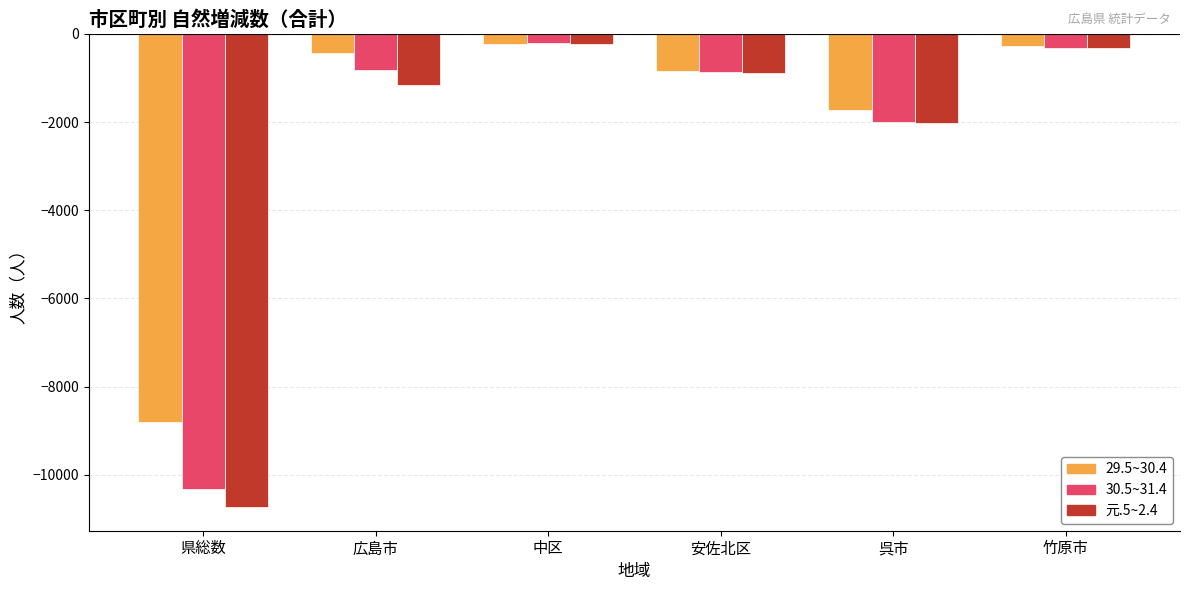

Which category has the lowest value in the 29.5~30.4 series?

県総数